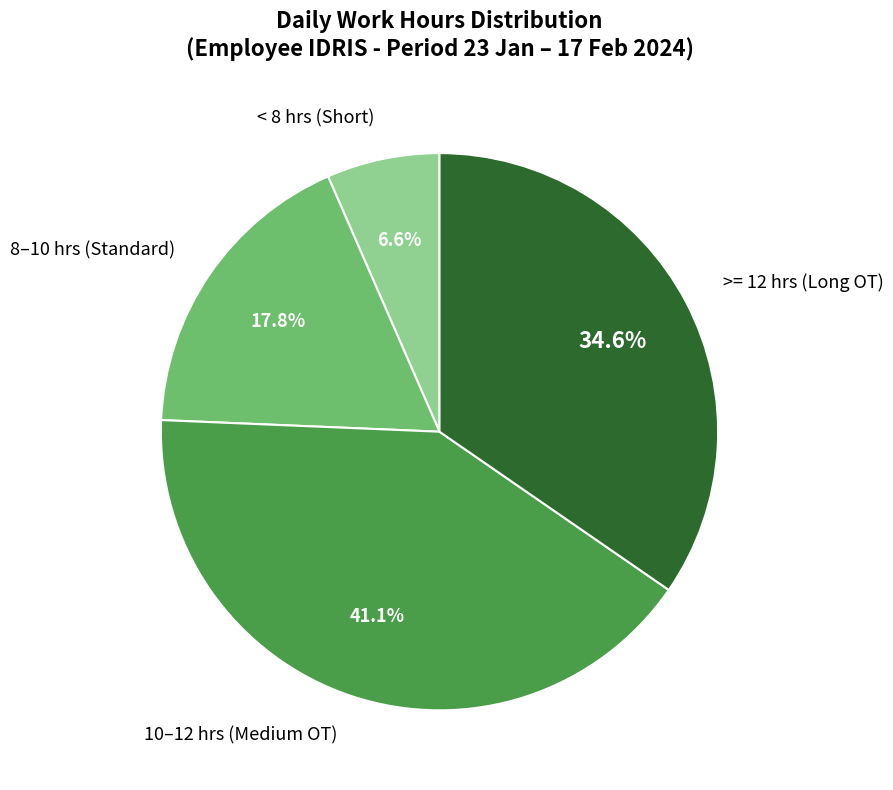

Does any single category account for the majority?

No